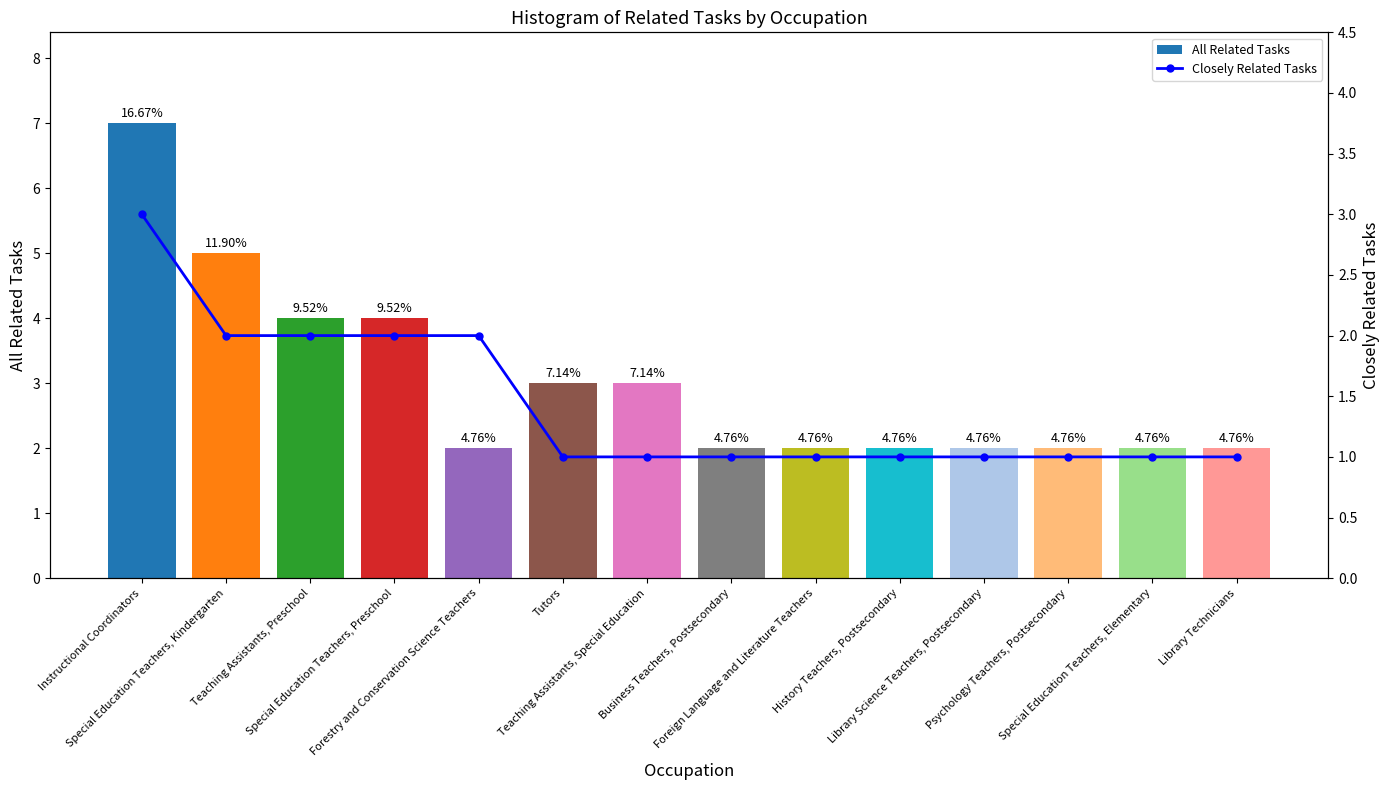

Rank the series by their maximum value, from lowest to highest.

Closely Related Tasks, All Related Tasks